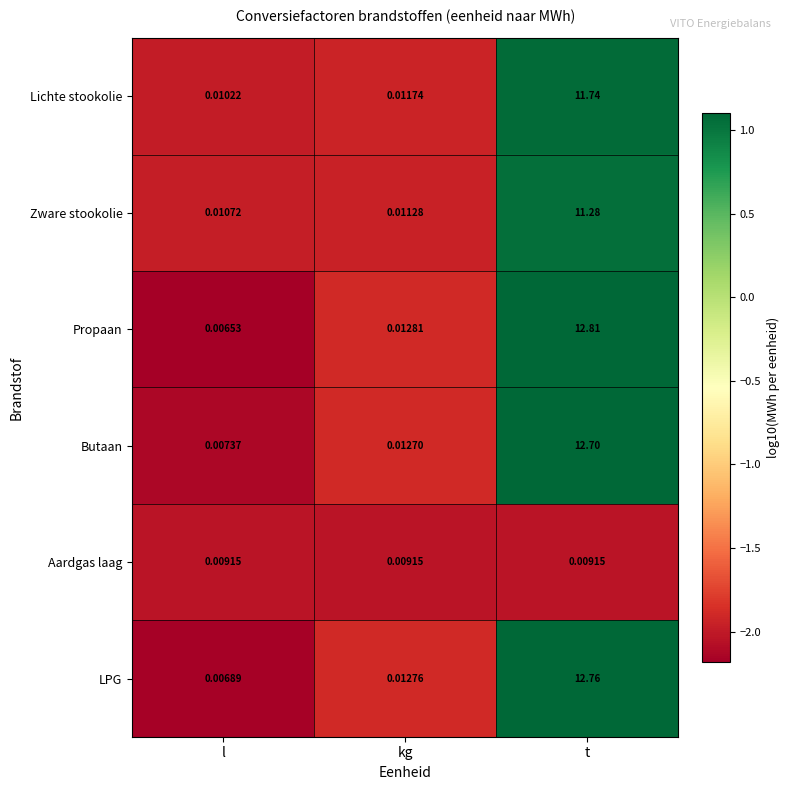

Is the value of Butaan at kg greater than the value of Propaan at kg?

No